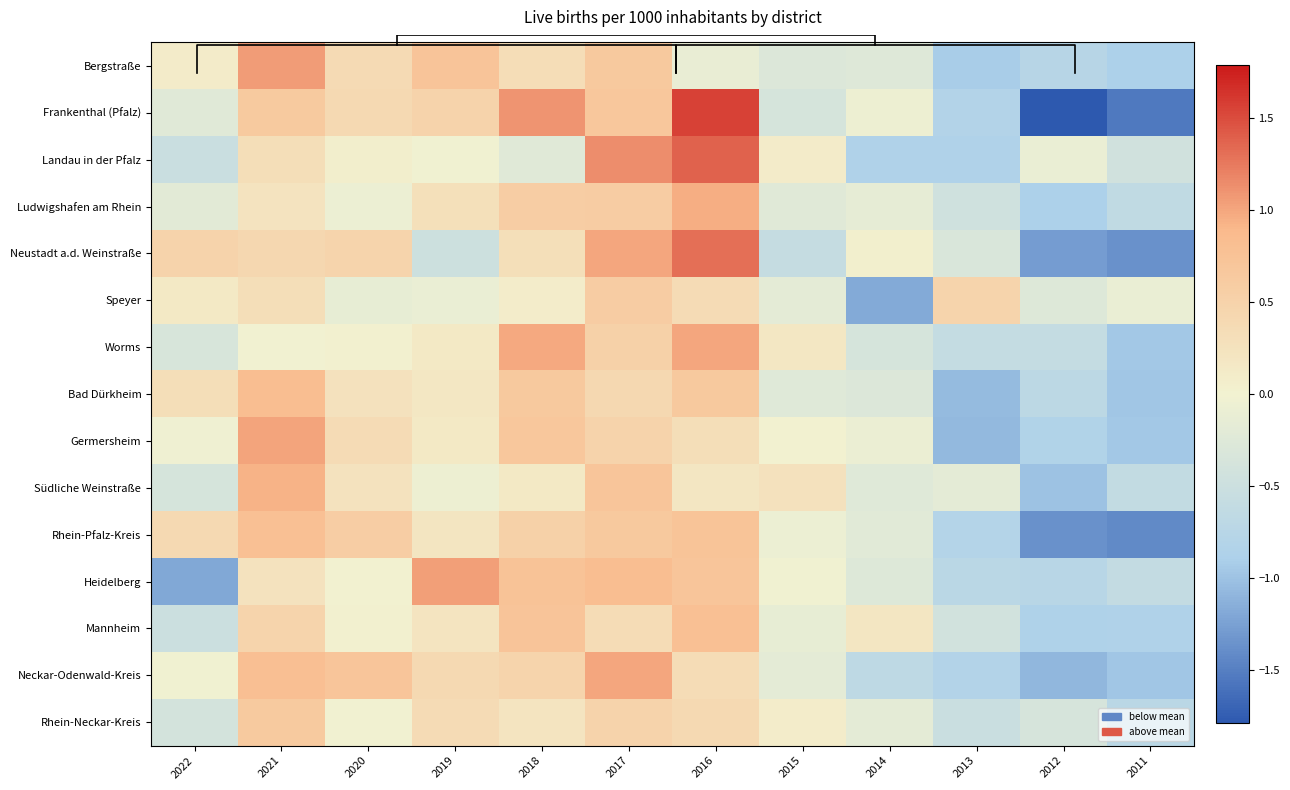

At which category is the sum across all series the highest?

2016